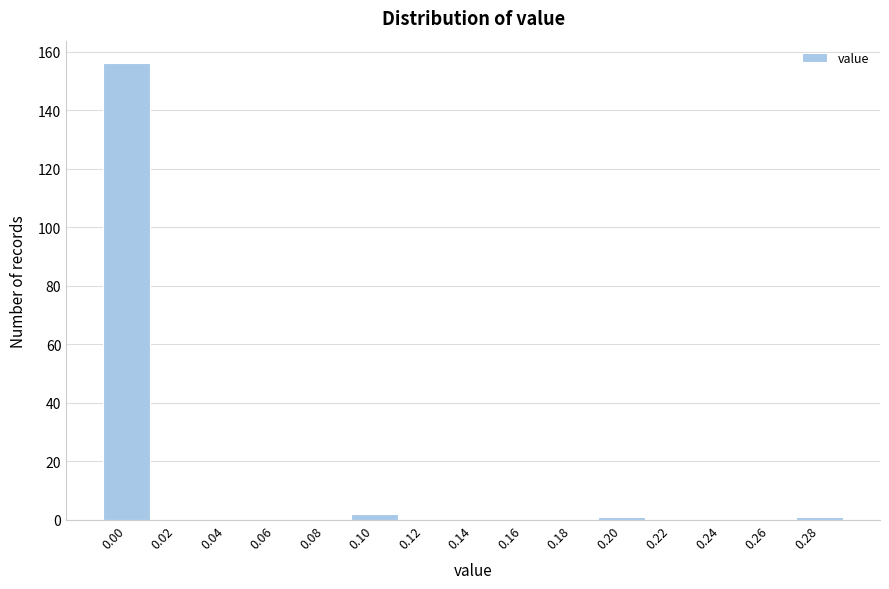

Reading left to right, what are all the values shown in this chart?

0.00=156	0.02=0	0.04=0	0.06=0	0.08=0	0.10=2	0.12=0	0.14=0	0.16=0	0.18=0	0.20=1	0.22=0	0.24=0	0.26=0	0.28=1